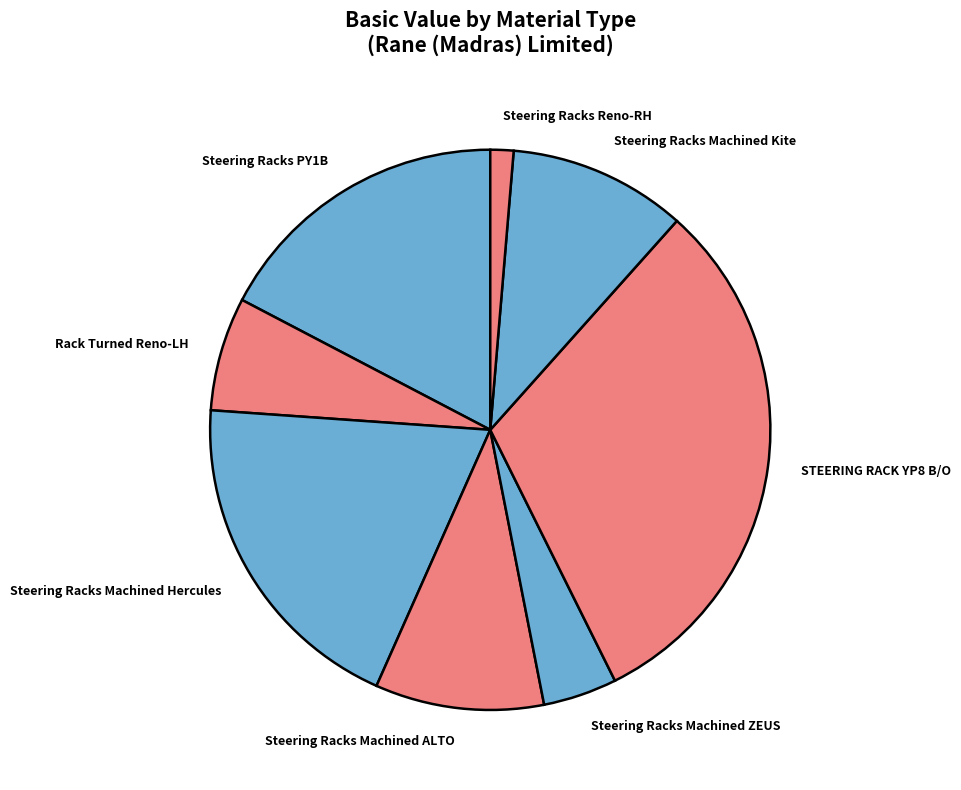

What is the ratio of the value at Steering Racks Machined Hercules to the value at Steering Racks Machined ALTO?

2.0